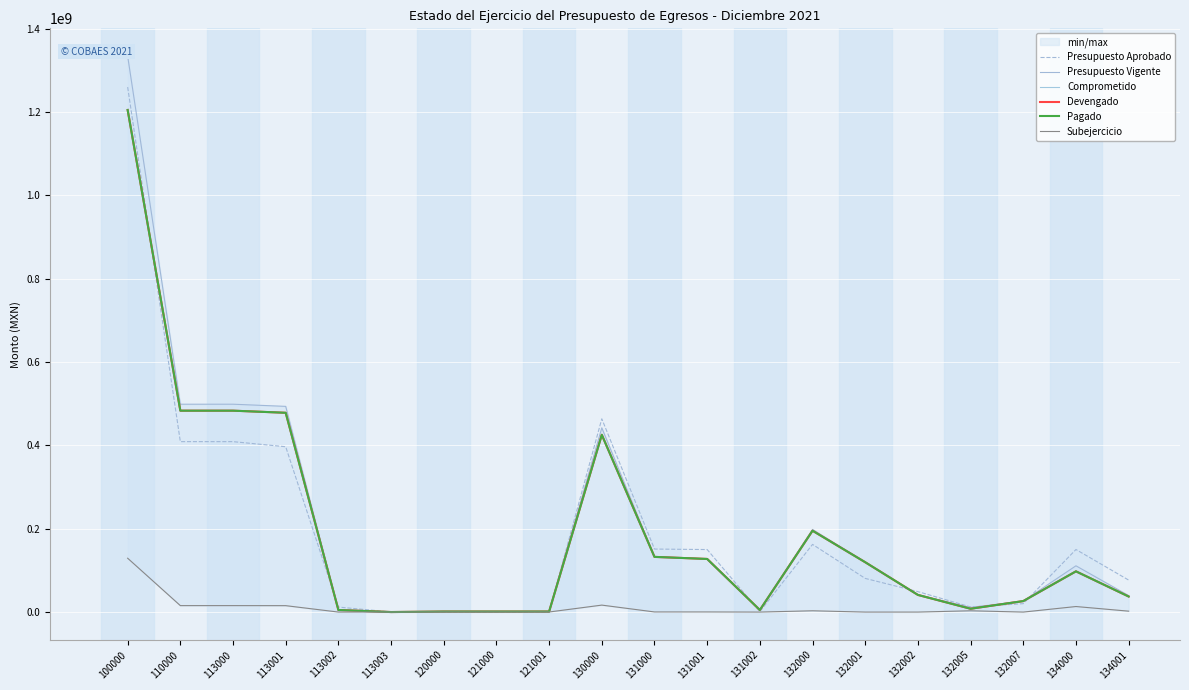

What is the maximum value shown in the chart?

1334190962.8